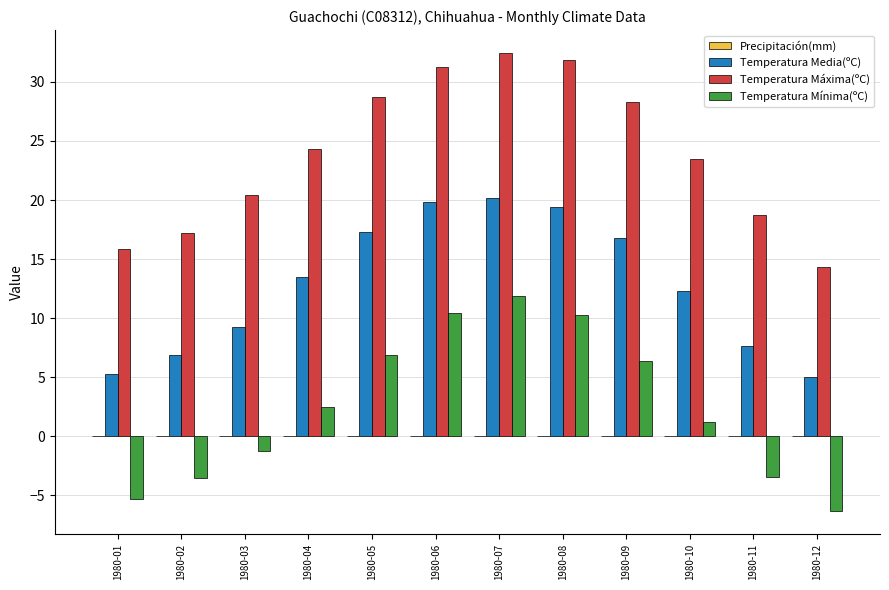

How many bars are there in each group?

3